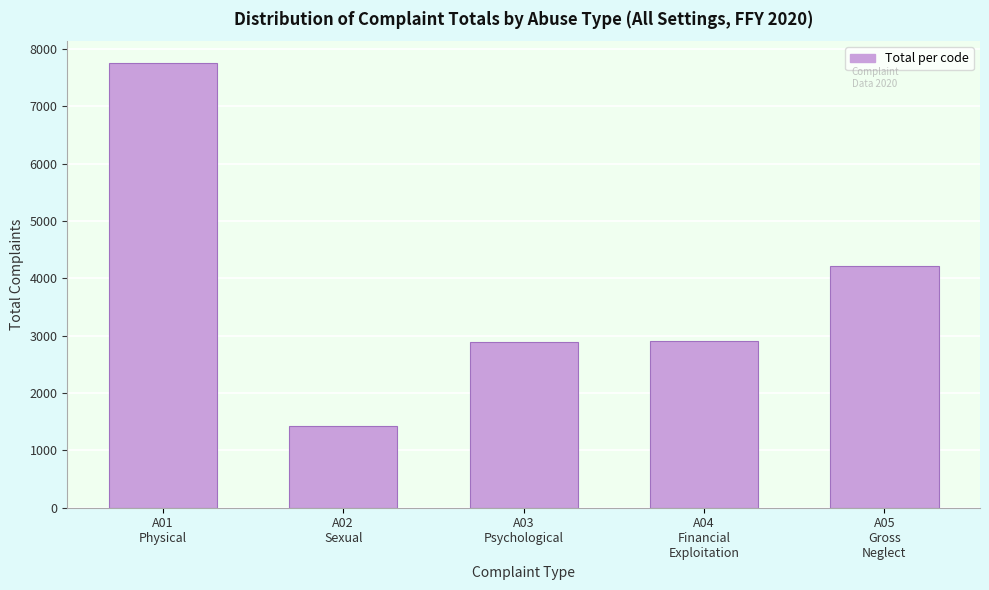

What is the value of the 3rd bar from the left?

2891